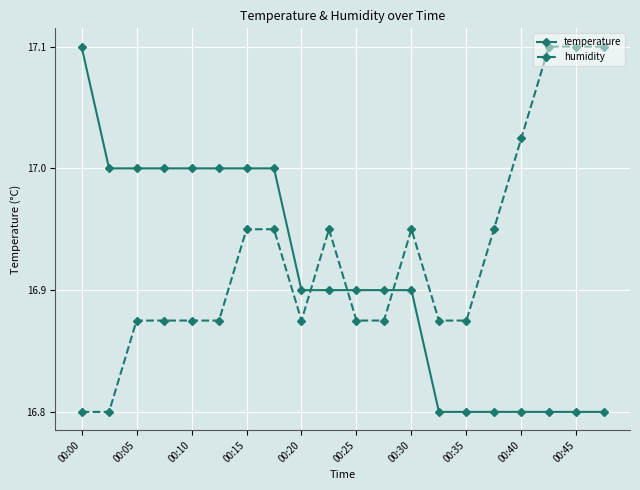

What is the difference between the second highest and minimum values in the humidity series?

0.3